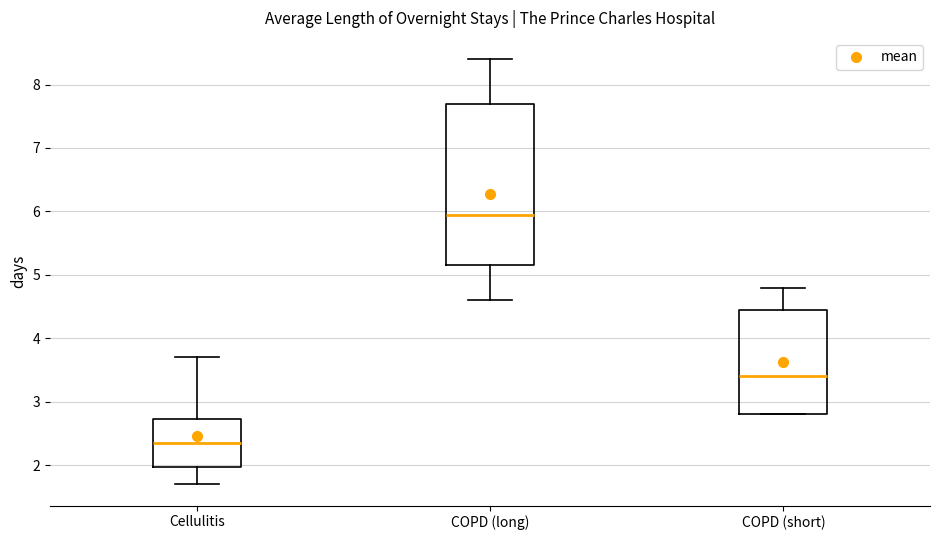

Reading left to right, read every box against the y-axis: the position of its median line, the range the box covers, and the ends of its whiskers. The values are not printed on the chart, so give them approximately, as read against the axis.

Cellulitis: median 2.4, box 2.0 to 2.7, whiskers 1.7 to 3.7
COPD (long): median 6.0, box 5.2 to 7.7, whiskers 4.6 to 8.4
COPD (short): median 3.4, box 2.8 to 4.5, whiskers 2.8 to 4.8